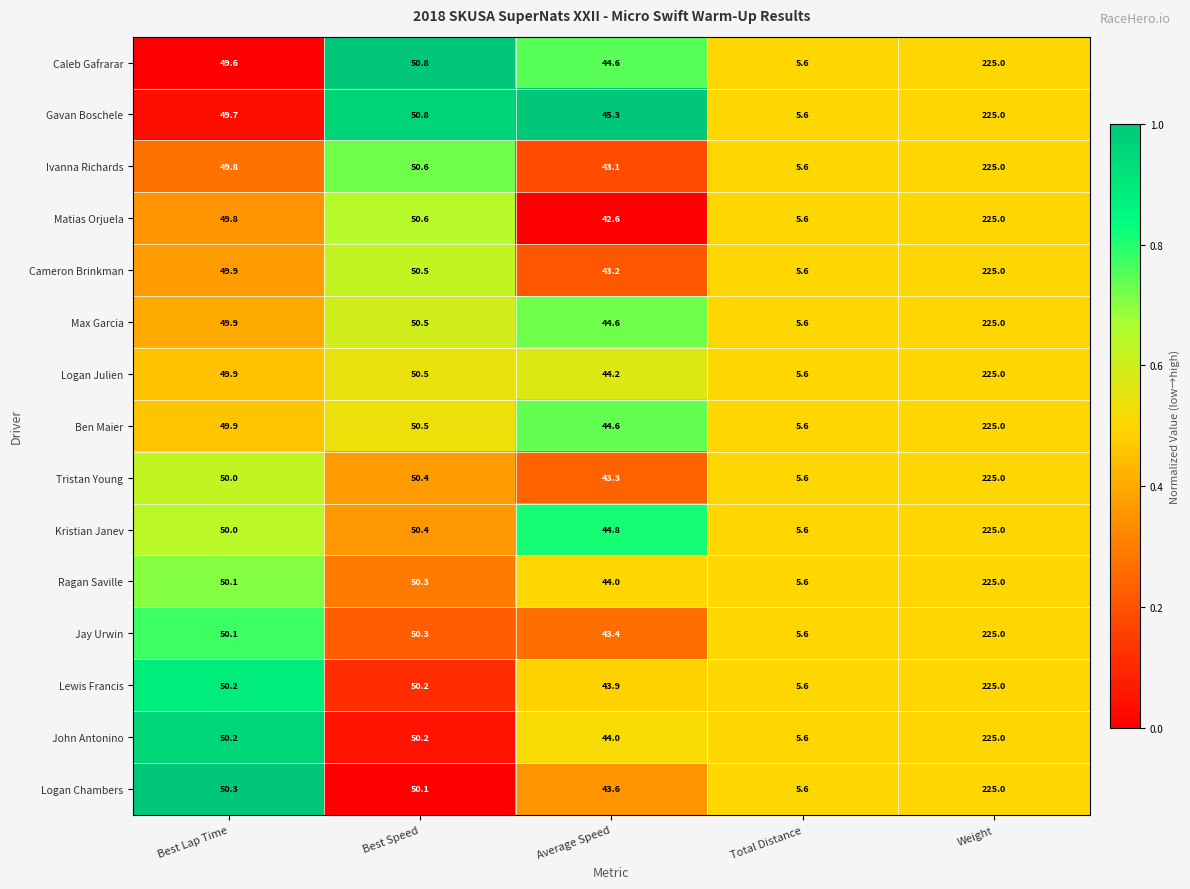

Count the number of data series in this chart.

15